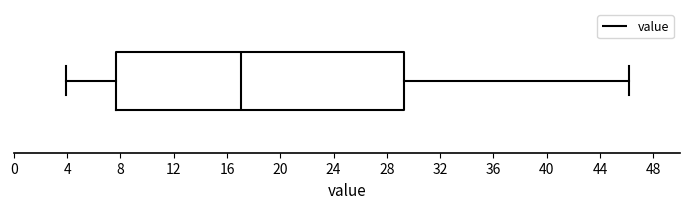

Read this box plot against the x-axis: the position of the median line, the range covered by the box, and the ends of both whiskers. The values are not printed on the chart, so give them approximately, as read against the axis.

median 17.0, box 7.5 to 29.5, whiskers 4.0 to 46.0